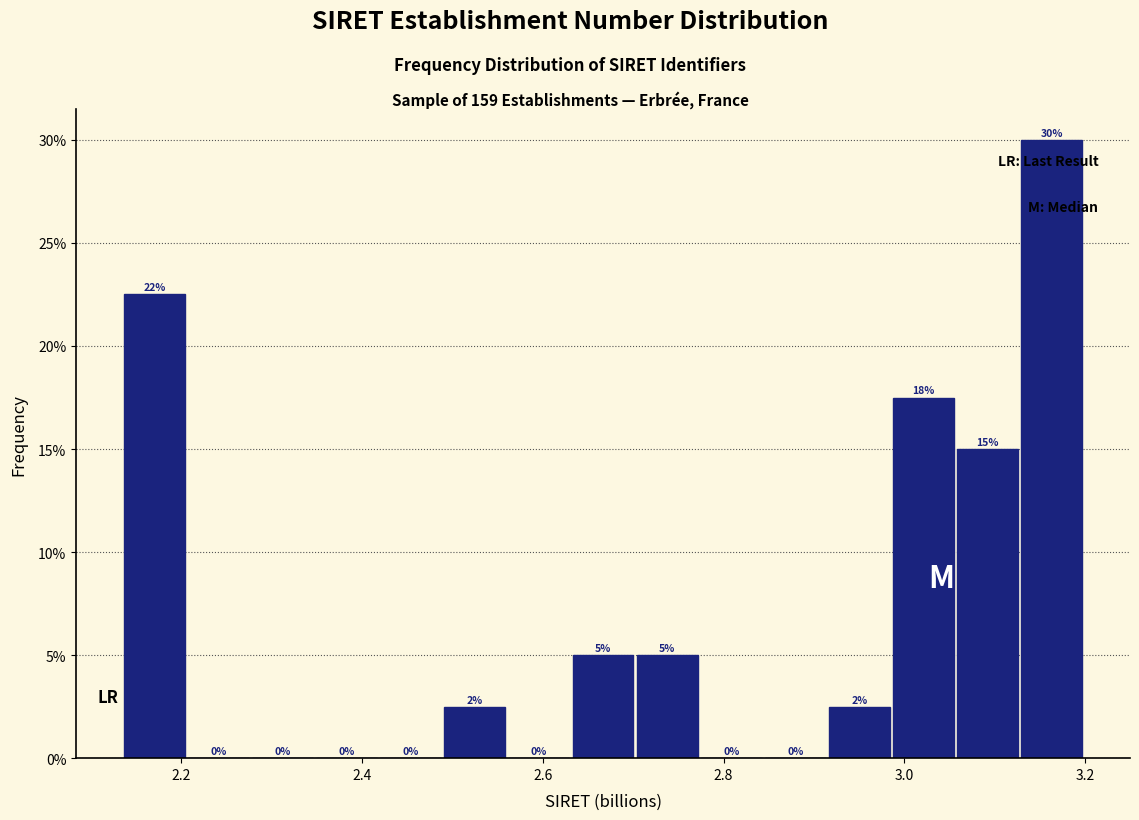

Around what value on the x-axis is the tallest bar? Give the approximate position of its centre, as read against the axis.

3.16